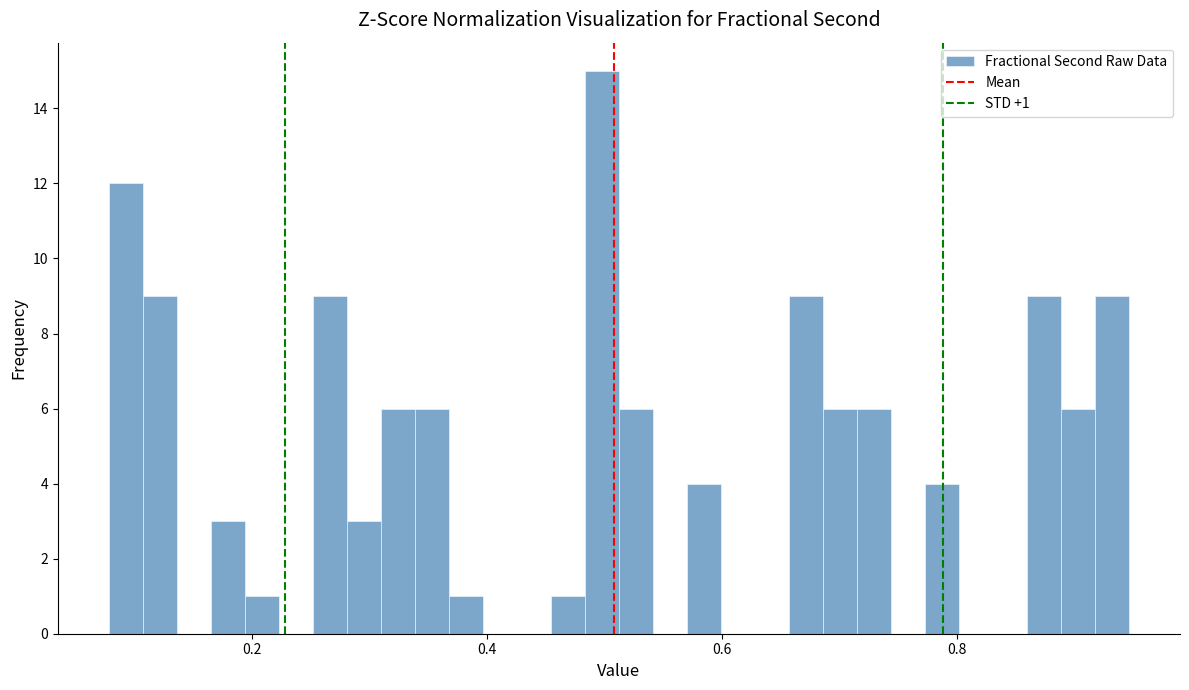

Around what value on the x-axis is the tallest bar? Give the approximate position of its centre, as read against the axis.

0.50